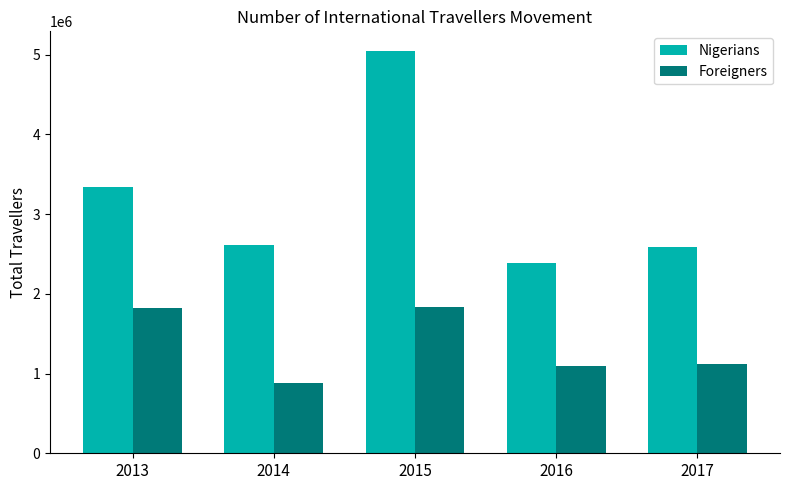

Which series has the largest total across all categories?

Nigerians